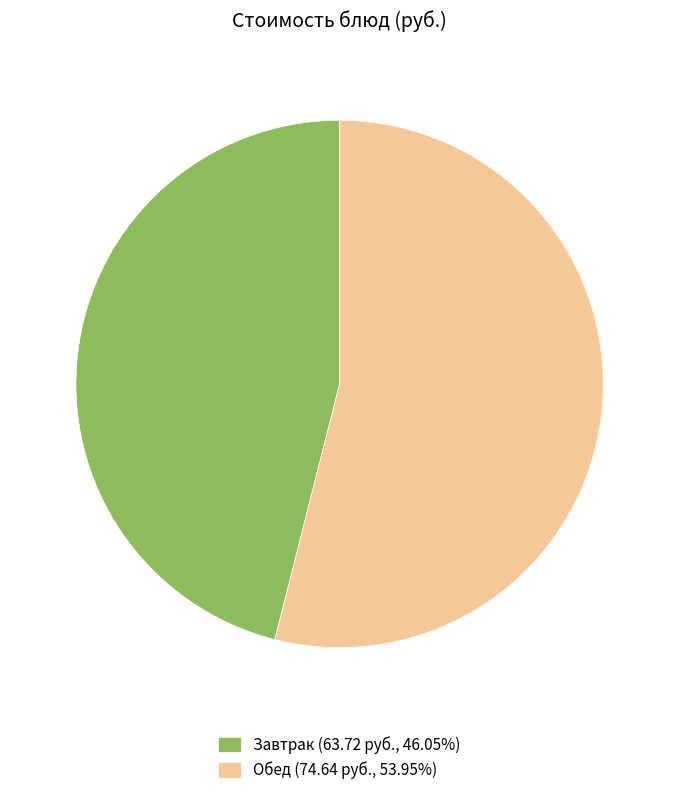

Combined, do Обед (74.64 руб., 53.95%) and Завтрак (63.72 руб., 46.05%) account for over 50%?

Yes